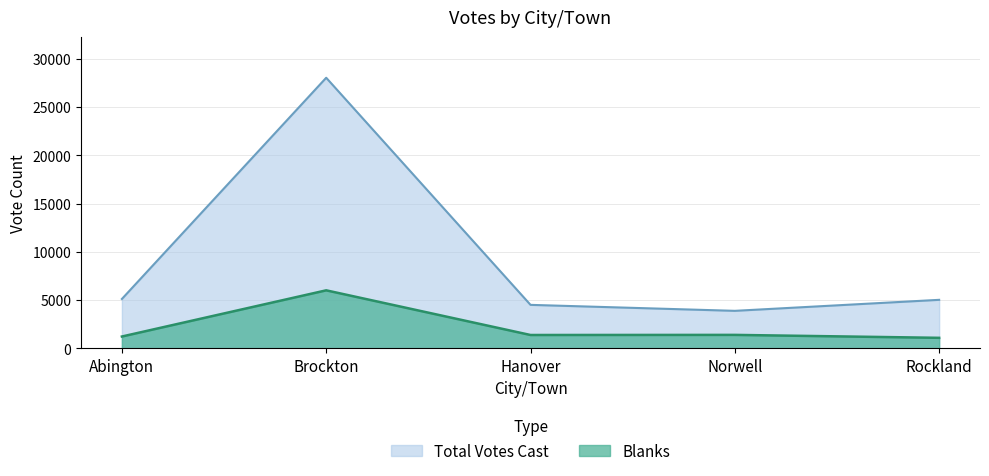

How many data points in Blanks are above 1395?

2